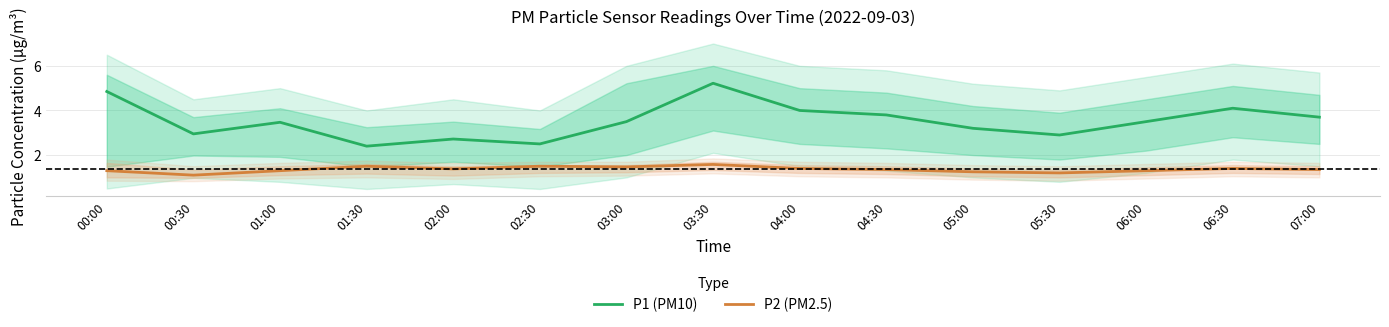

How many P2 (PM2.5) values are between 1 and 2?

15